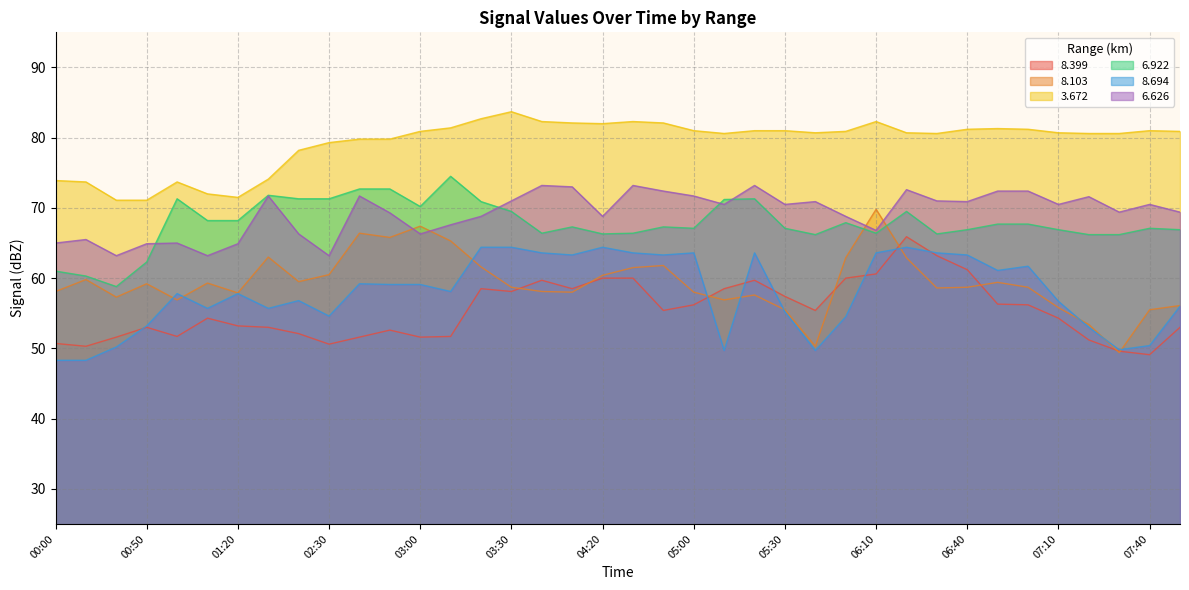

What is the value of the 6.922 point at the 12th from the left?

72.7